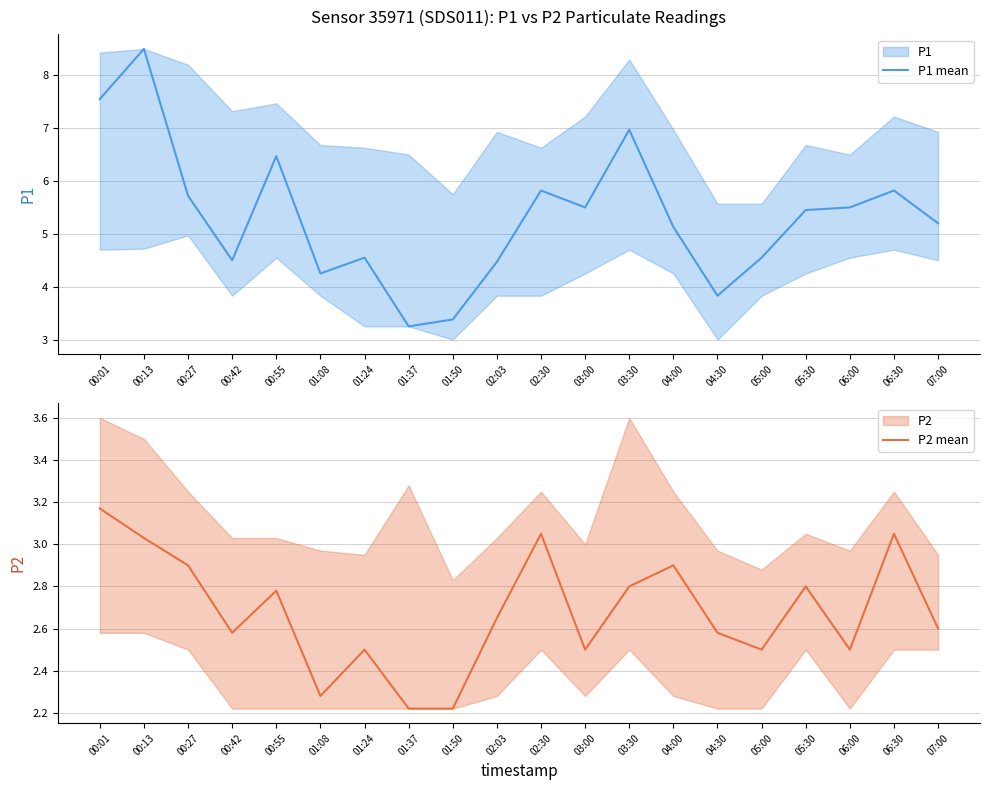

Rank the categories by P2 mean value from highest to lowest.

00:01, 02:30, 06:30, 00:13, 00:27, 04:00, 03:30, 05:30, 00:55, 02:03, 07:00, 00:42, 04:30, 01:24, 03:00, 05:00, 06:00, 01:08, 01:37, 01:50